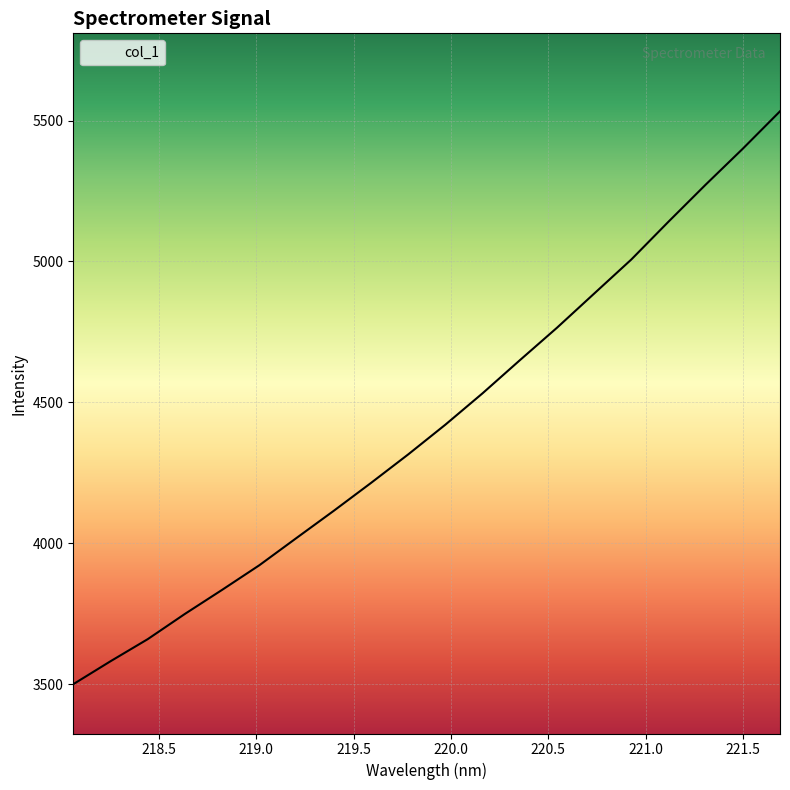

What is the sum of all values?

88518.5